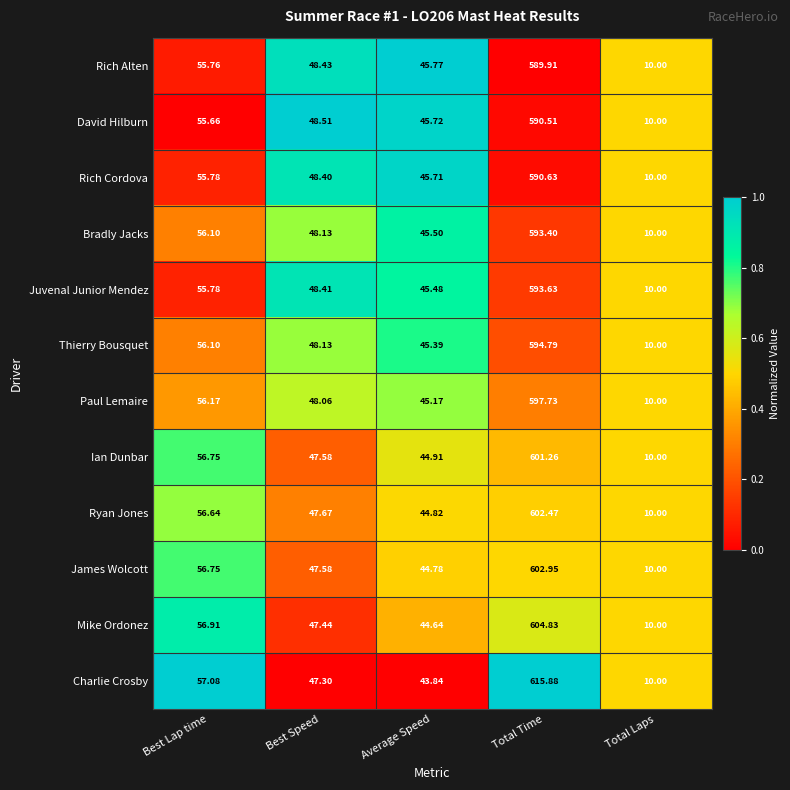

Which series changed the most between Best Lap time and Total Laps?

Charlie Crosby